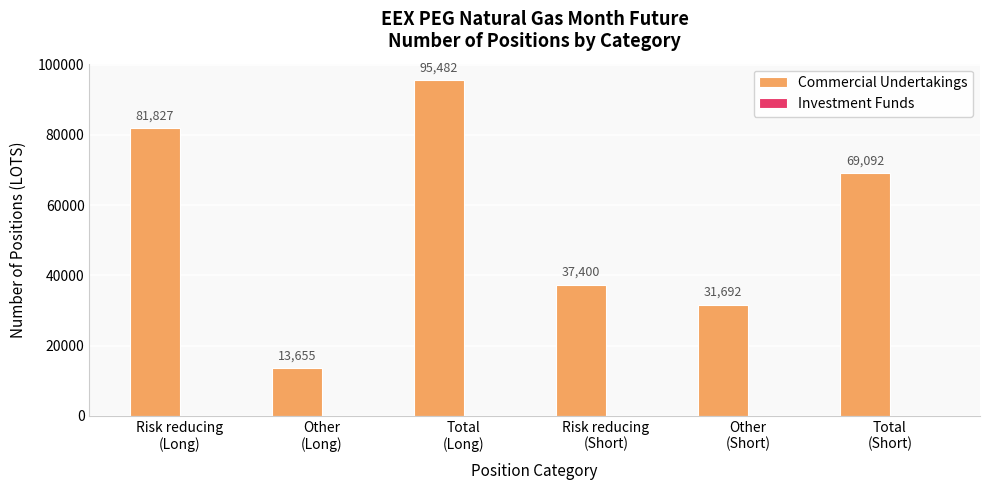

What is the greatest value displayed?

95482.0